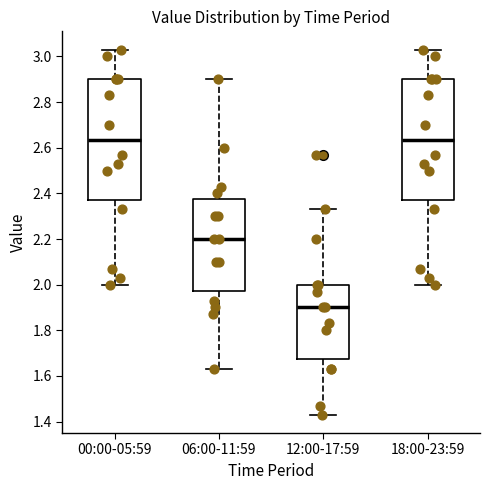

Reading left to right, transcribe this box plot: for each box, give where its median line is, the range the box spans, and where its two whiskers end, as read against the y-axis. The values are not printed on the chart, so give them approximately, as read against the axis.

00:00-05:59: median 2.64, box 2.38 to 2.90, whiskers 2.00 to 3.04
06:00-11:59: median 2.20, box 1.98 to 2.38, whiskers 1.64 to 2.90
12:00-17:59: median 1.90, box 1.68 to 2.00, whiskers 1.44 to 2.34
18:00-23:59: median 2.64, box 2.38 to 2.90, whiskers 2.00 to 3.04